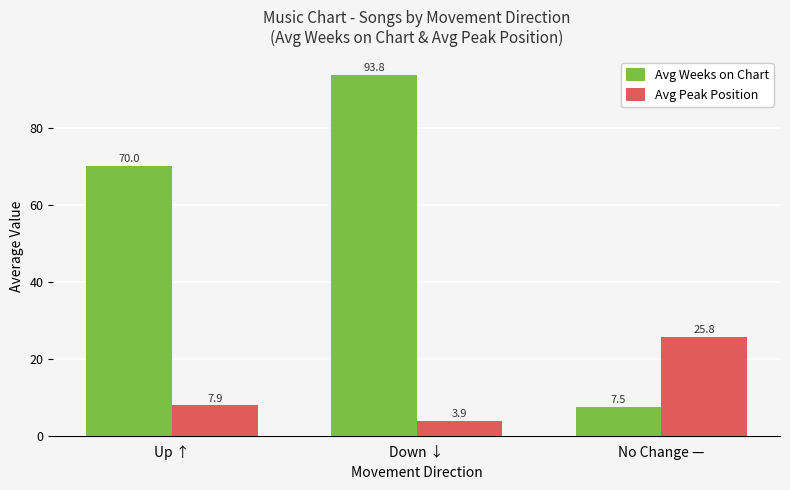

What is the difference between the second highest and minimum values in the Avg Peak Position series?

4.0